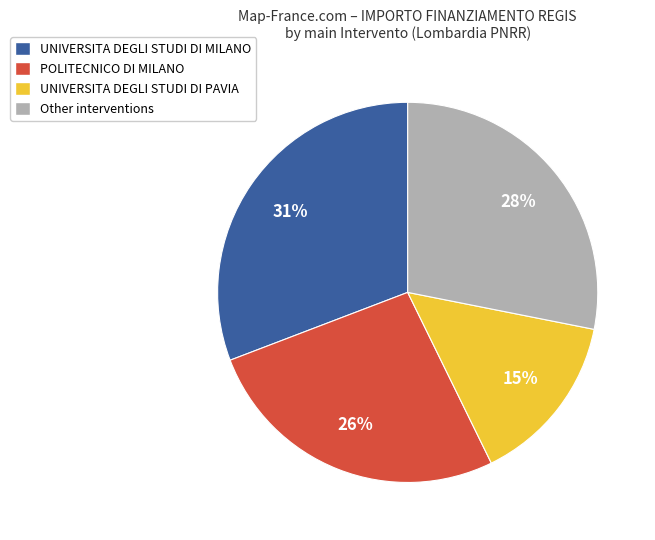

To the nearest percent, what is the difference between the largest and smallest slice percentages?

16%